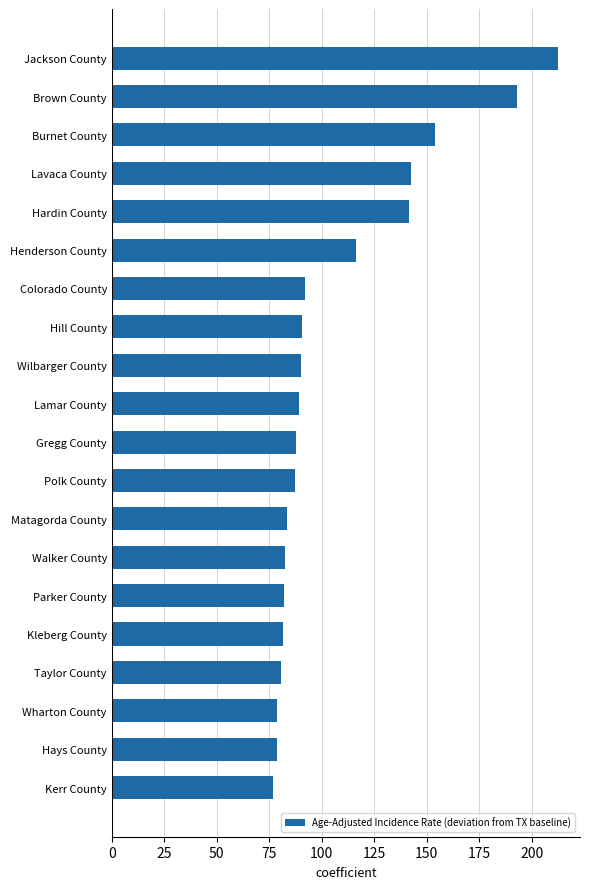

Is it true that the value at Jackson County is 382.0?

False